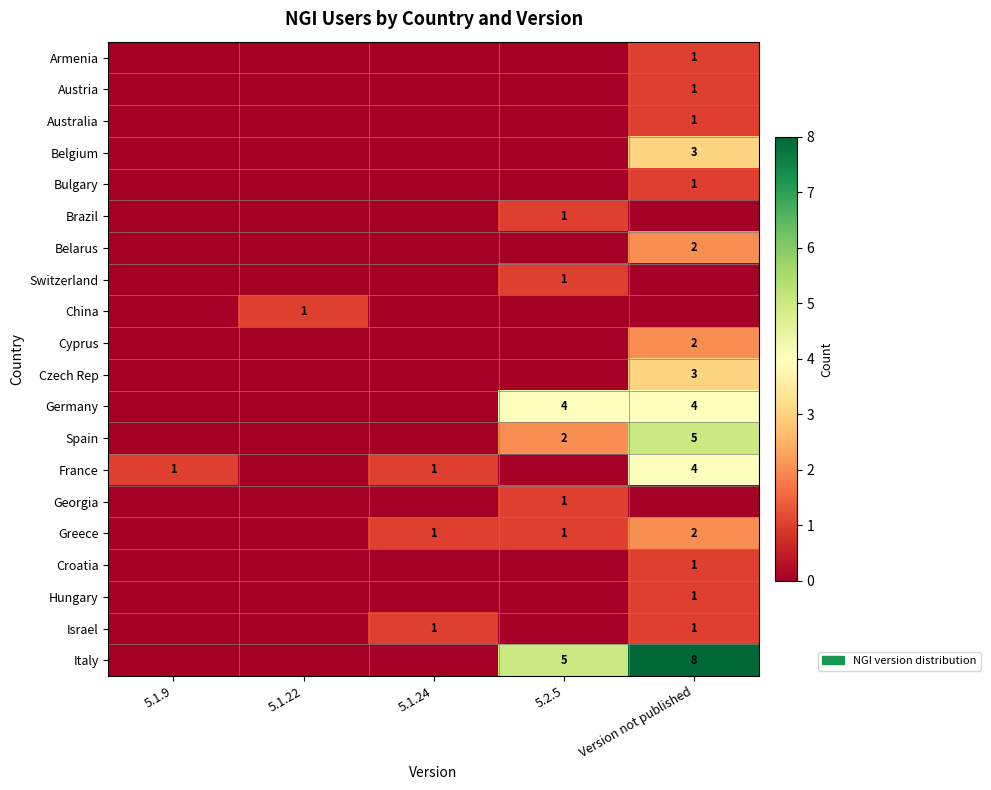

True or false: Germany has a value of 4 at Version not published.

True